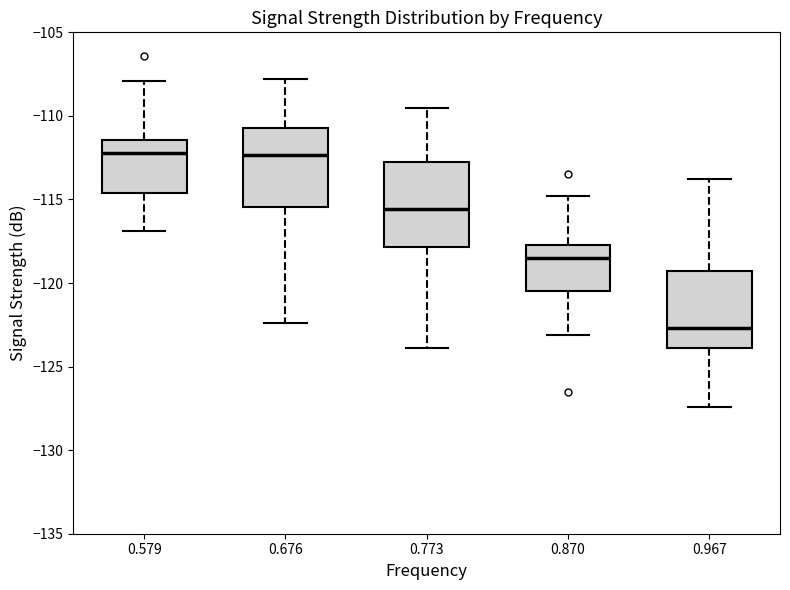

Reading left to right, transcribe this box plot: for each box, give where its median line is, the range the box spans, and where its two whiskers end, as read against the y-axis. The values are not printed on the chart, so give them approximately, as read against the axis.

0.579: median -112.0, box -114.5 to -111.5, whiskers -117.0 to -108.0
0.676: median -112.5, box -115.5 to -110.5, whiskers -122.5 to -108.0
0.773: median -115.5, box -118.0 to -112.5, whiskers -124.0 to -109.5
0.870: median -118.5, box -120.5 to -117.5, whiskers -123.0 to -115.0
0.967: median -122.5, box -124.0 to -119.5, whiskers -127.5 to -114.0